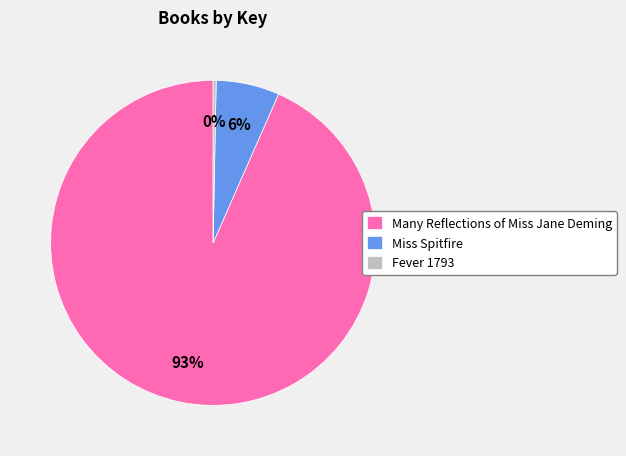

Between Miss Spitfire and Many Reflections of Miss Jane Deming, which is larger?

Many Reflections of Miss Jane Deming